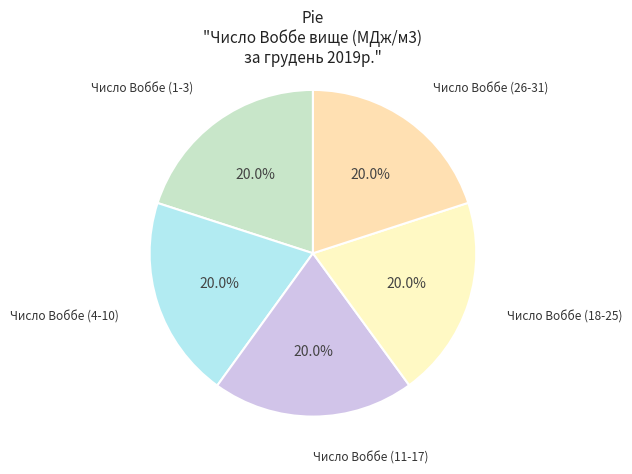

How many slices are in this pie chart?

5